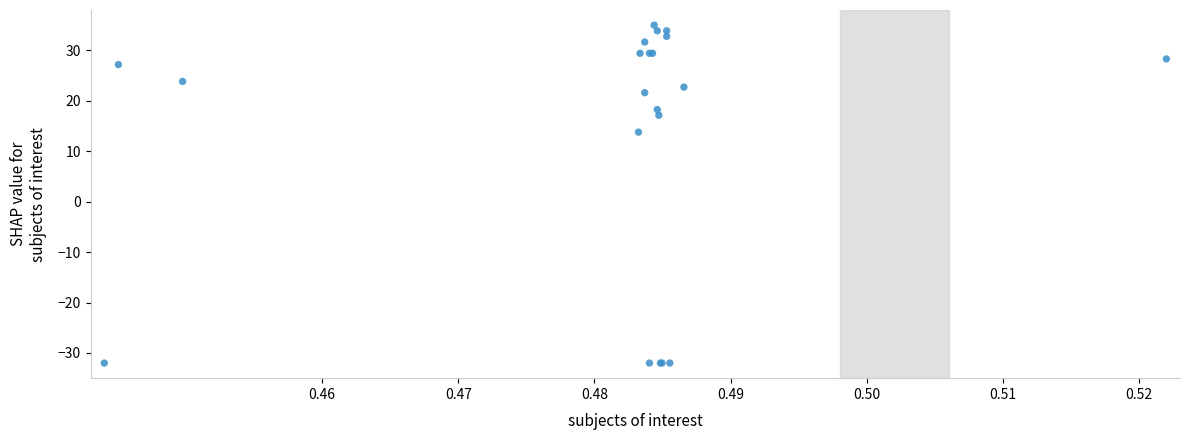

What Y value in the scatter plot is closest to 1?

13.8